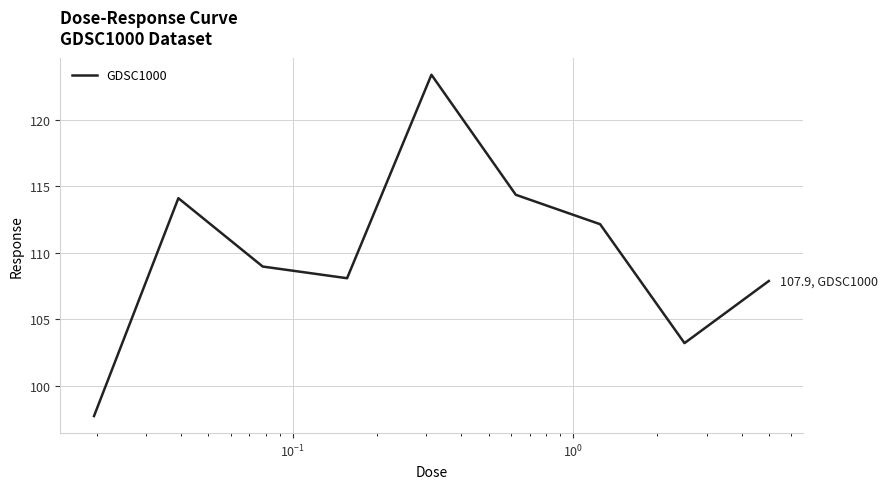

What is the minimum value shown in the chart?

97.7